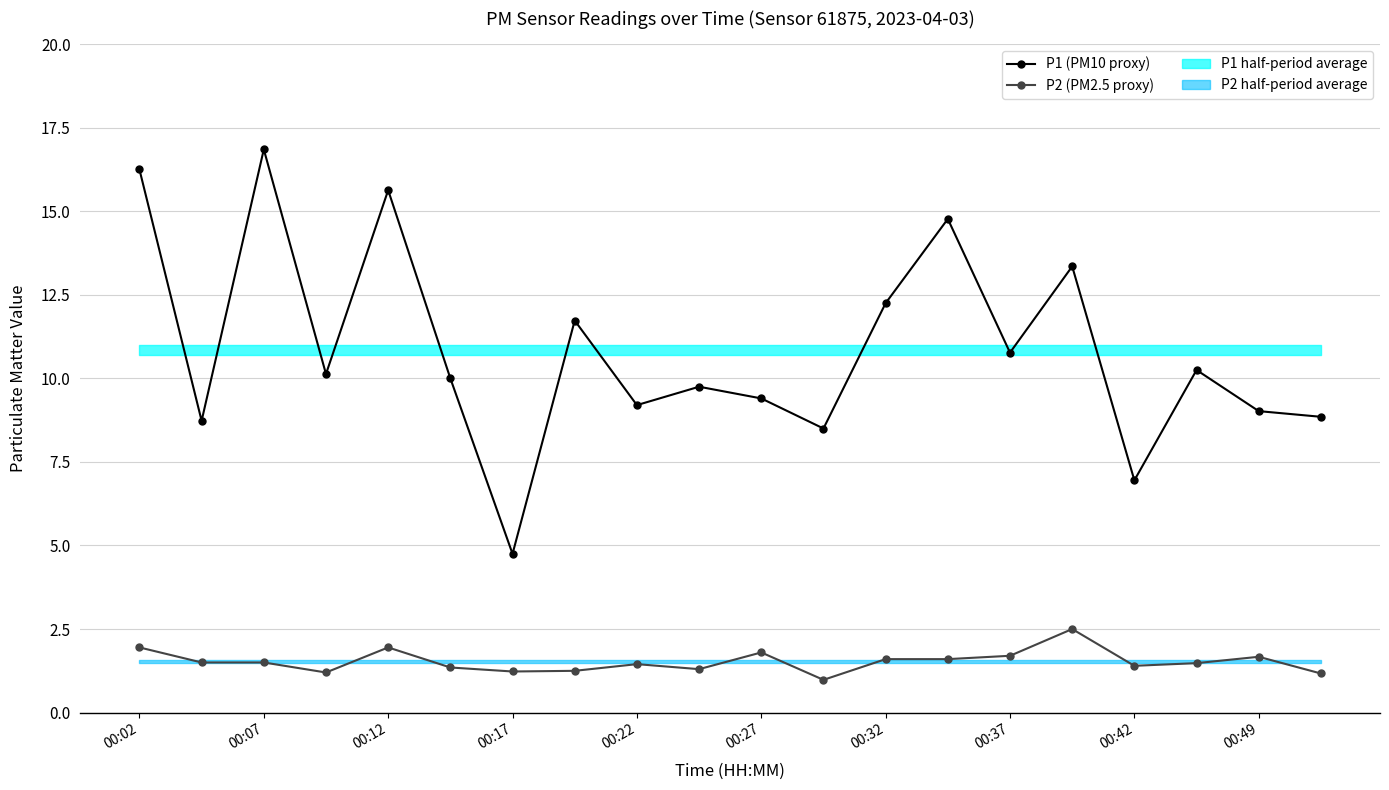

How many interior local peaks does the P1 (PM10 proxy) series have?

7